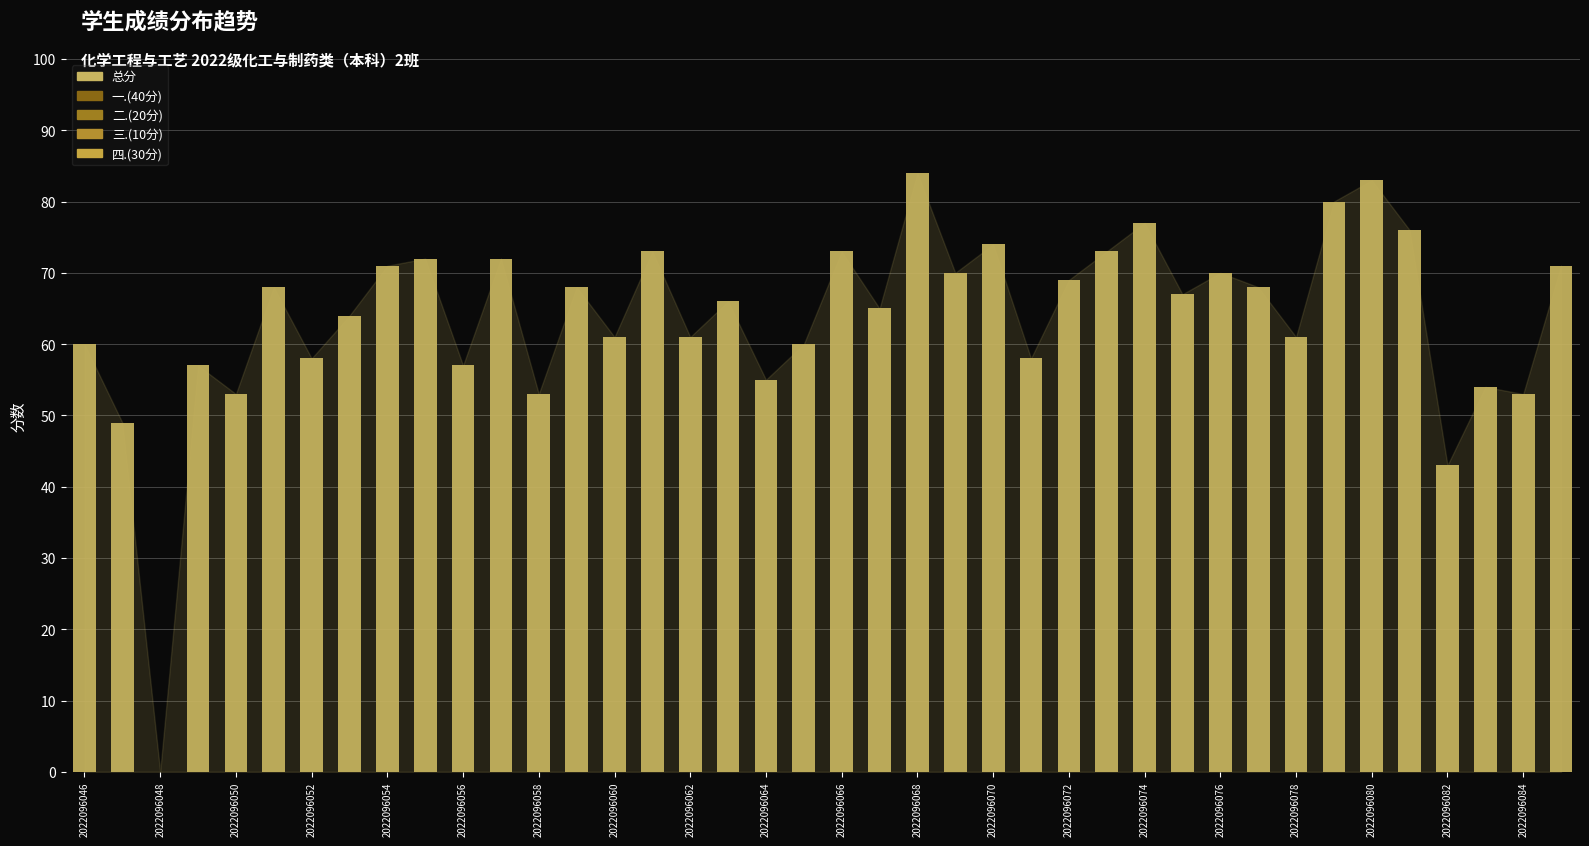

What is the maximum value shown in the chart?

84